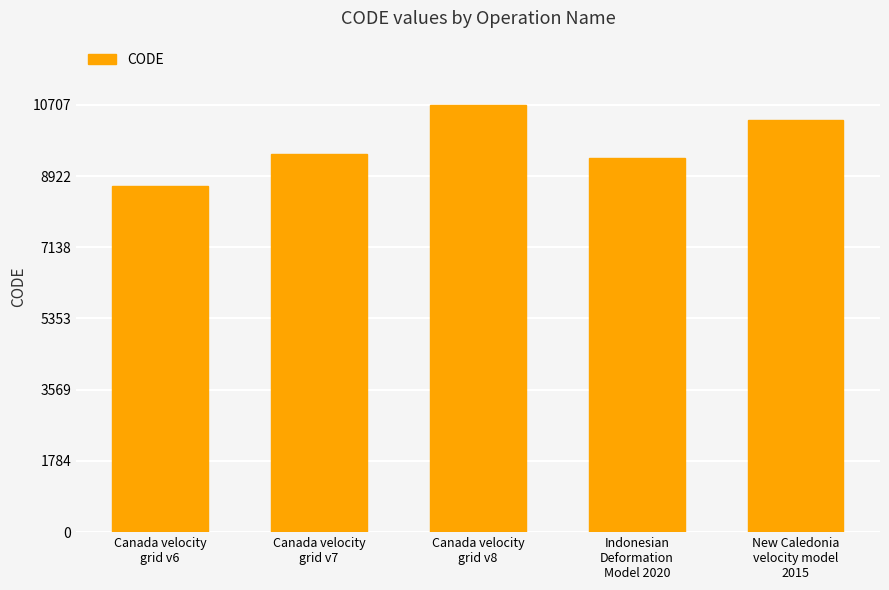

What is the change in value from Canada velocity
grid v7 to Indonesian
Deformation
Model 2020?

-108